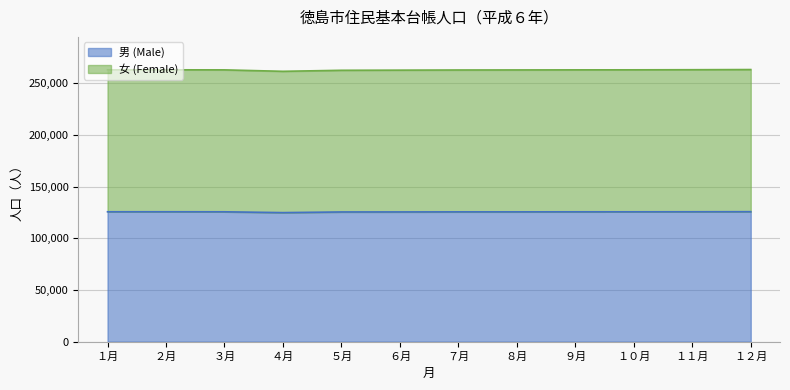

True or false: 女 (Female) and 男 (Male) cross at least once.

False